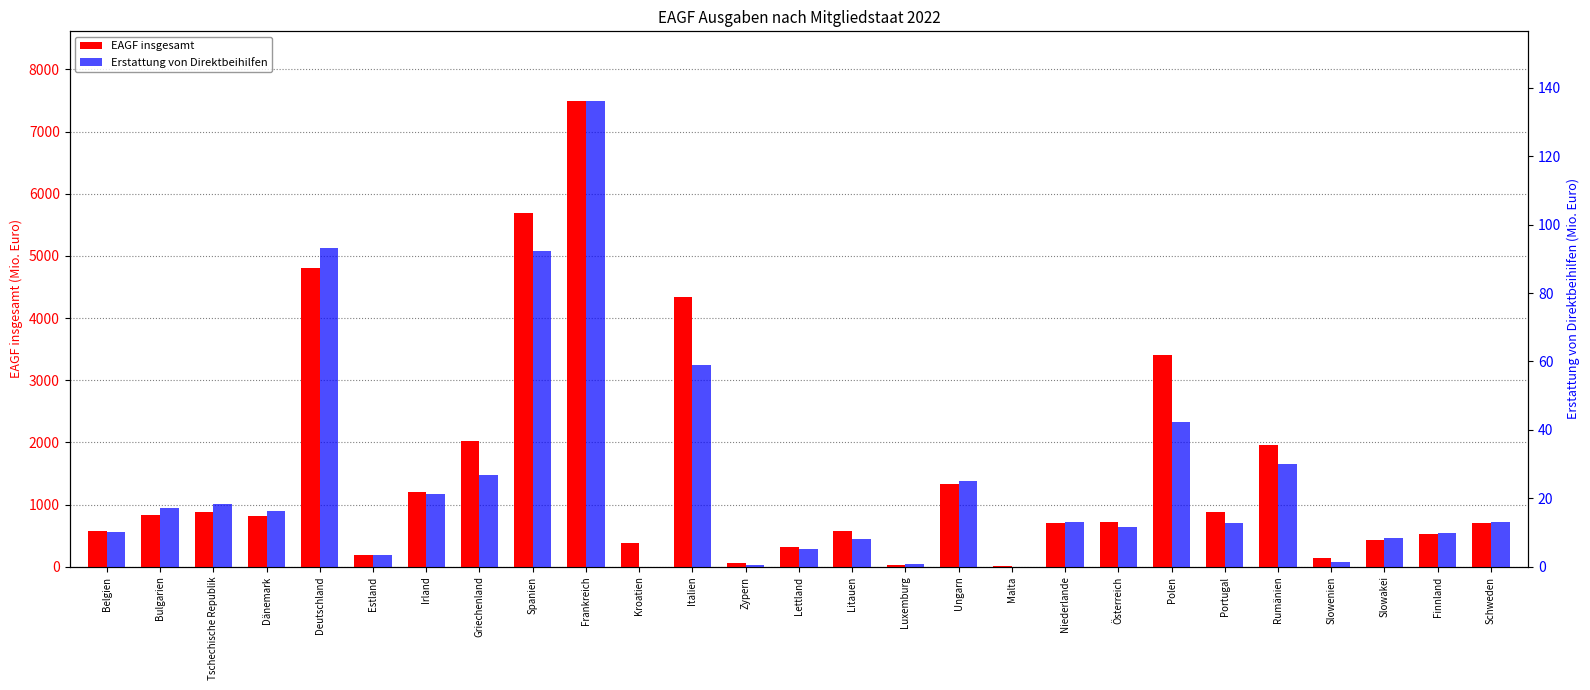

Is the value of Erstattung von Direktbeihilfen at Tschechische Republik greater than the value of EAGF insgesamt at Irland?

No